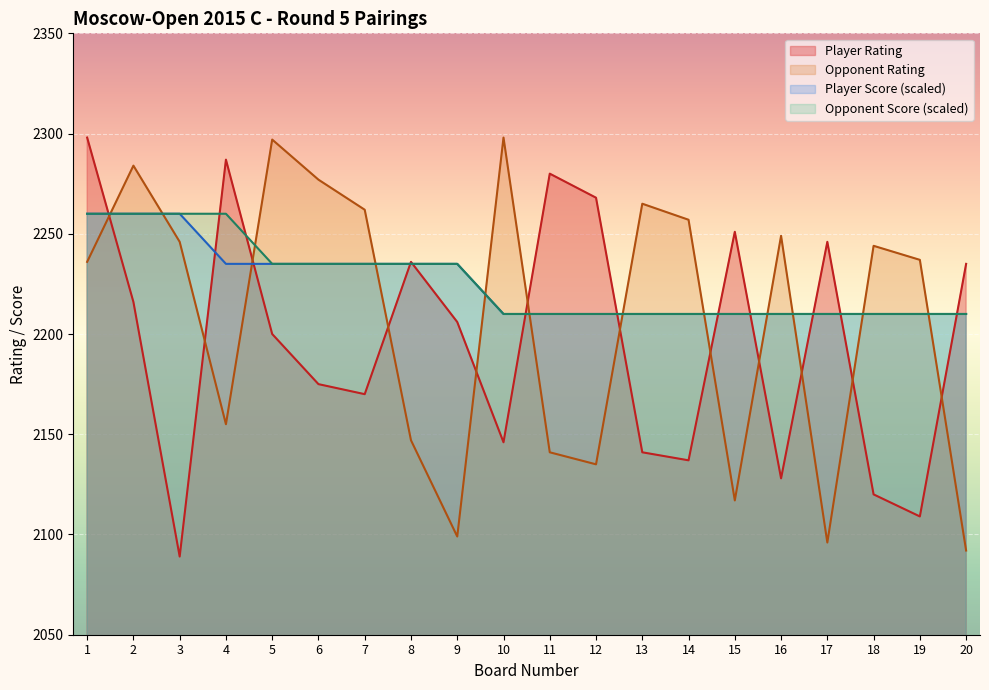

How many lines are shown in the chart?

4